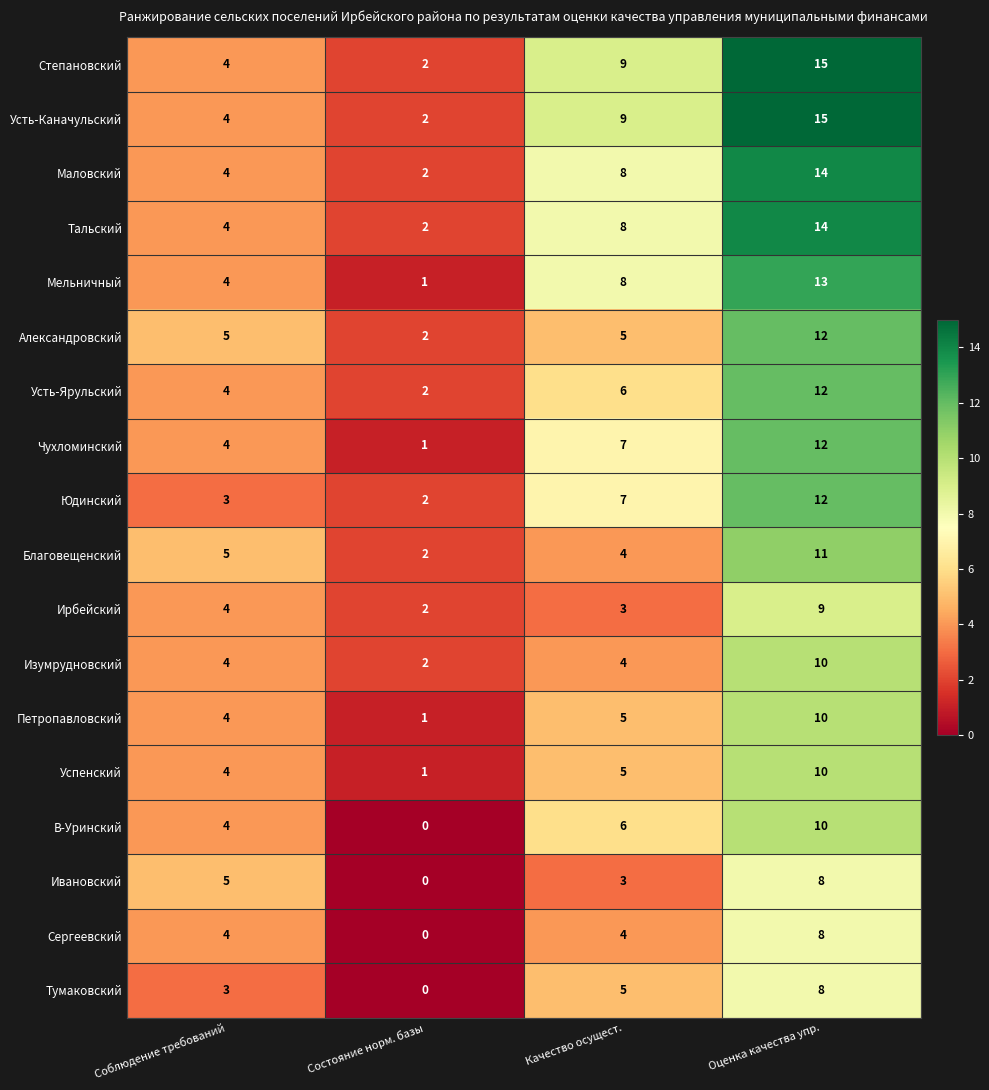

What is the greatest value displayed?

15